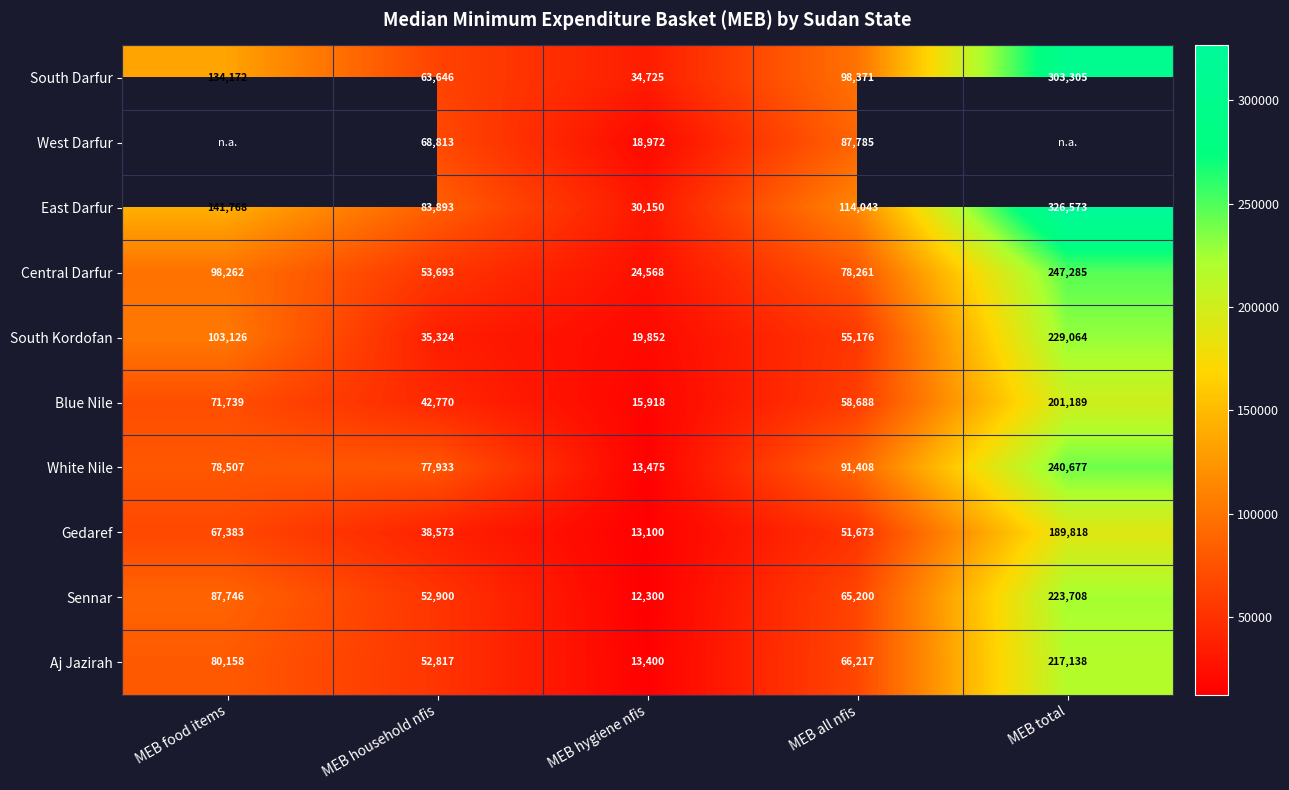

Is it true that Aj Jazirah equals 36918.1 at MEB food items?

False